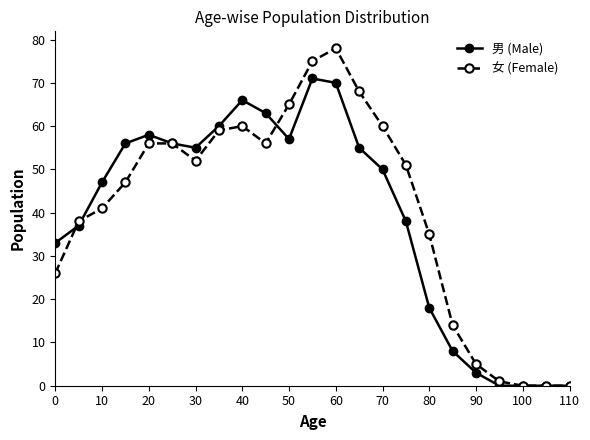

Is this an area chart (filled region under the line)?

No